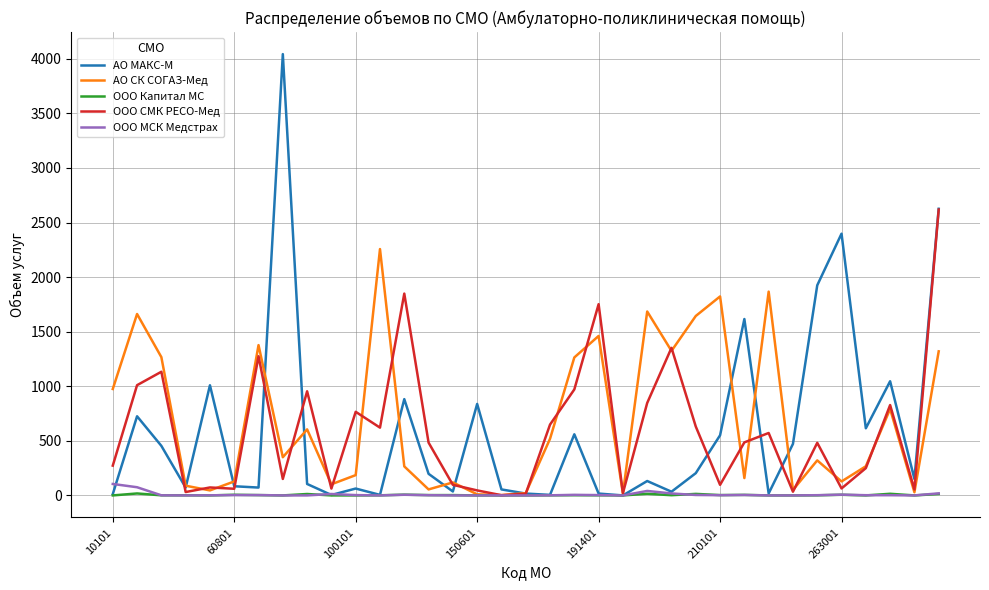

Which series has the widest spread of values?

АО МАКС-М